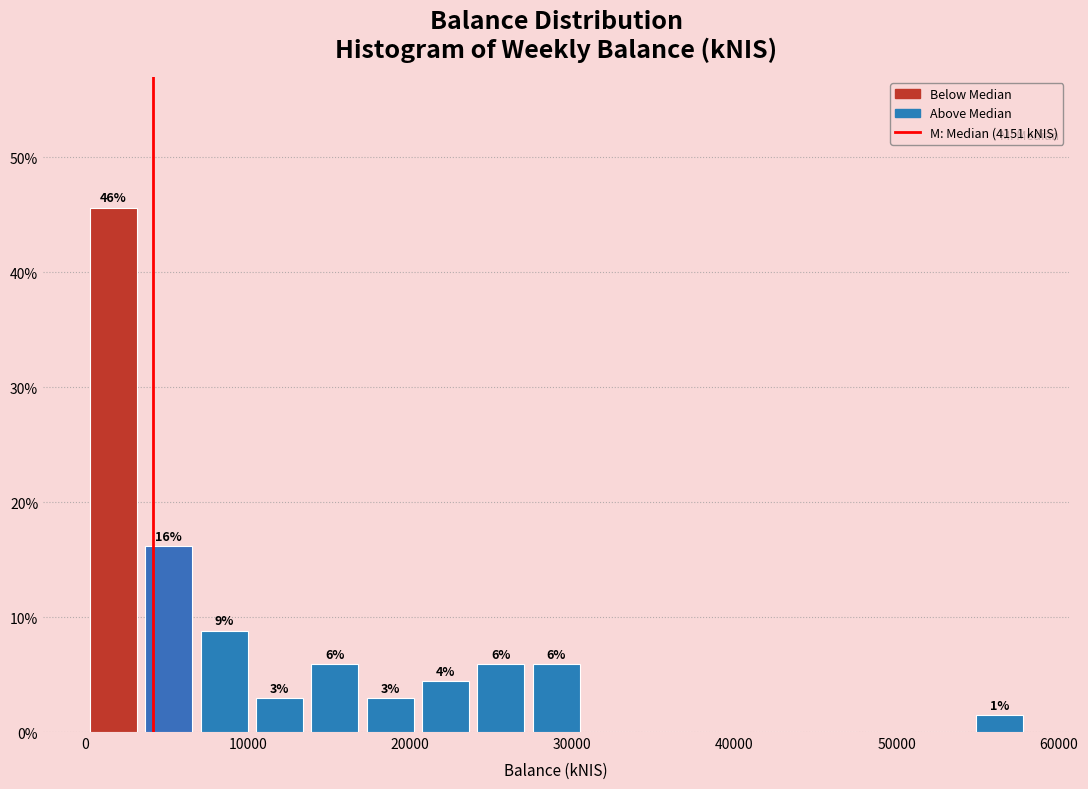

Read against the x-axis, roughly where is the centre of the tallest bar?

2000